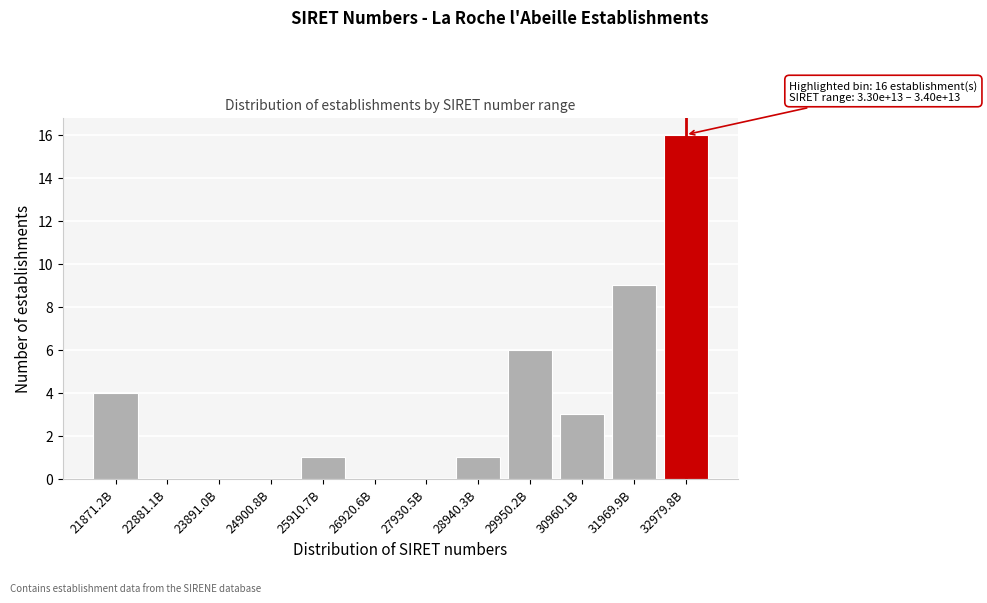

Reading left to right, extract all data points from this chart.

21871.2B=4	22881.1B=0	23891.0B=0	24900.8B=0	25910.7B=1	26920.6B=0	27930.5B=0	28940.3B=1	29950.2B=6	30960.1B=3	31969.9B=9	32979.8B=16